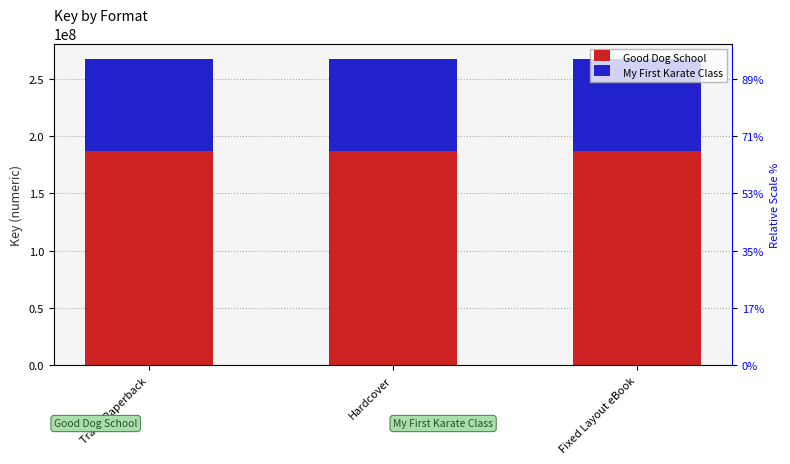

What is the average value of the Good Dog School series?

186673357